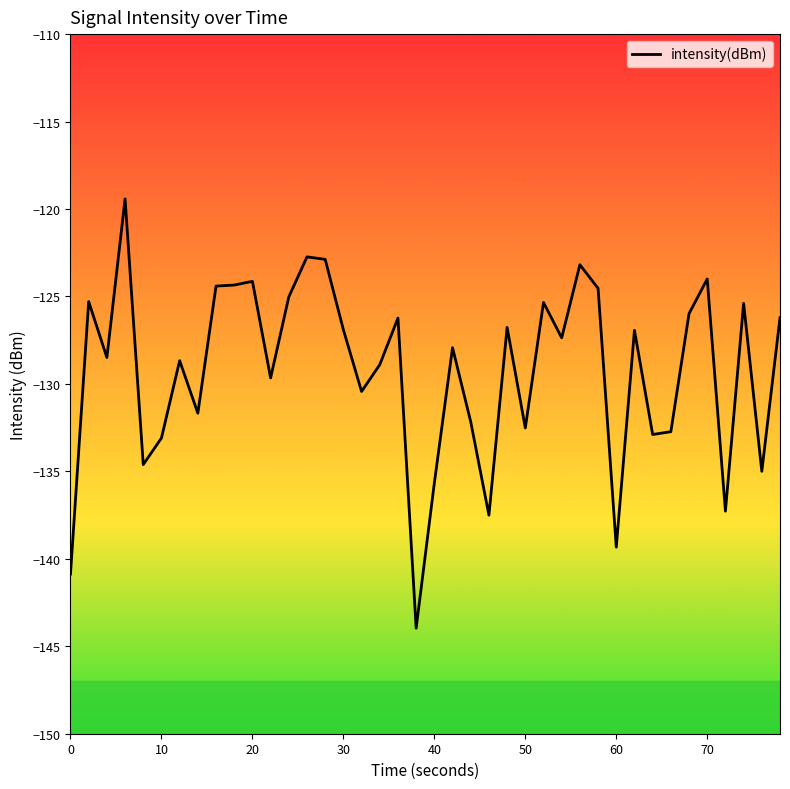

What is the greatest value displayed?

-119.4